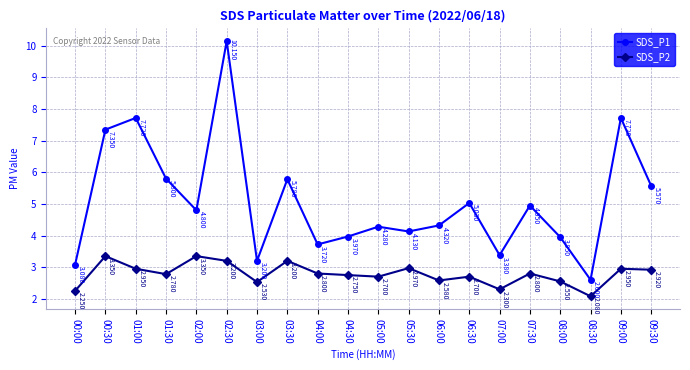

Is this an area chart (filled region under the line)?

No